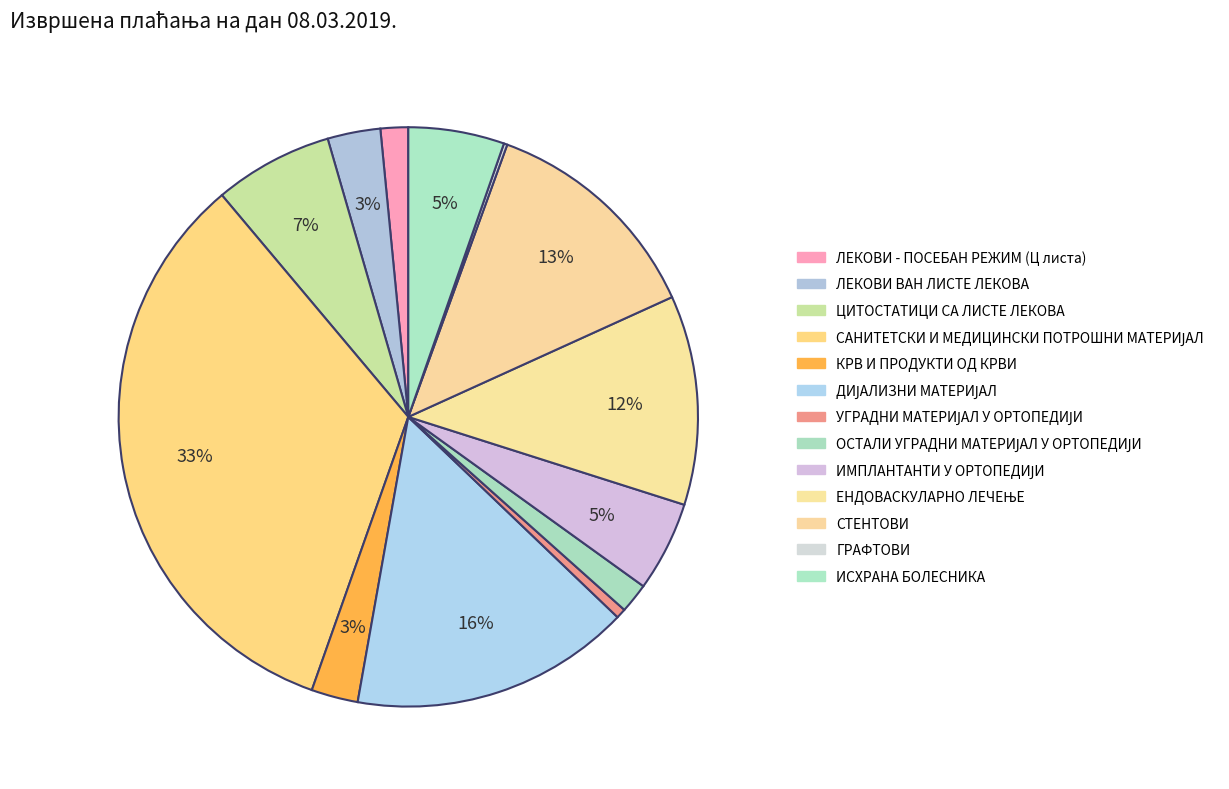

Does any single category account for the majority?

No